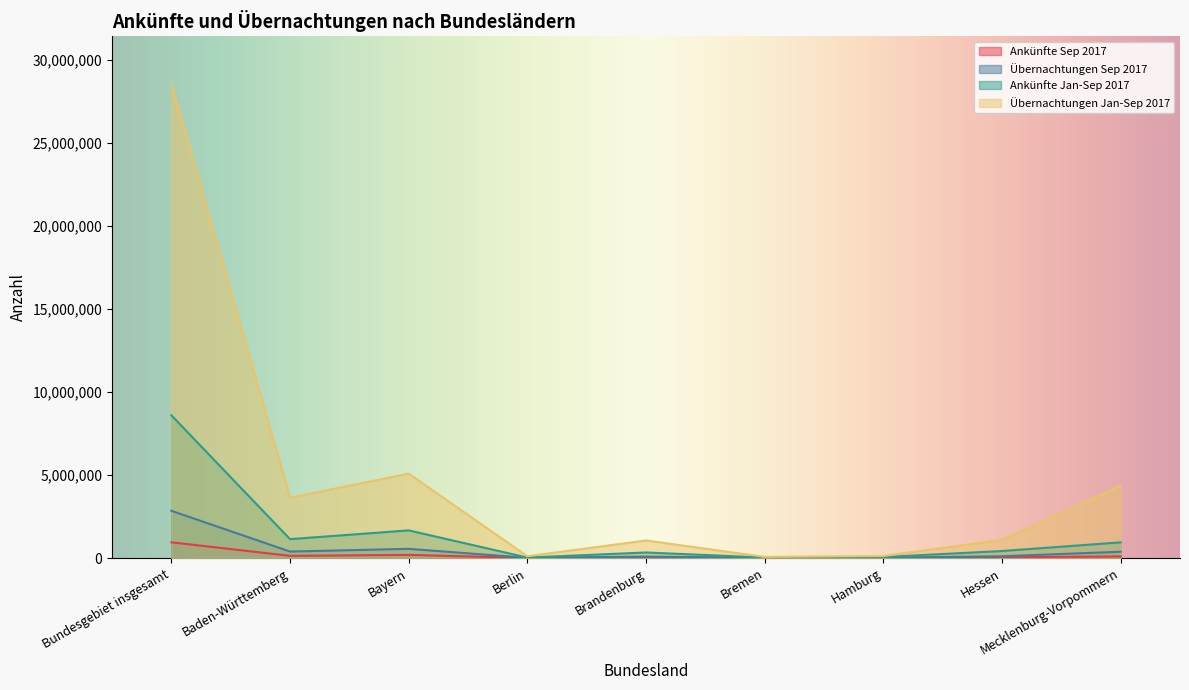

Which series has the widest spread of values?

Übernachtungen Jan-Sep 2017